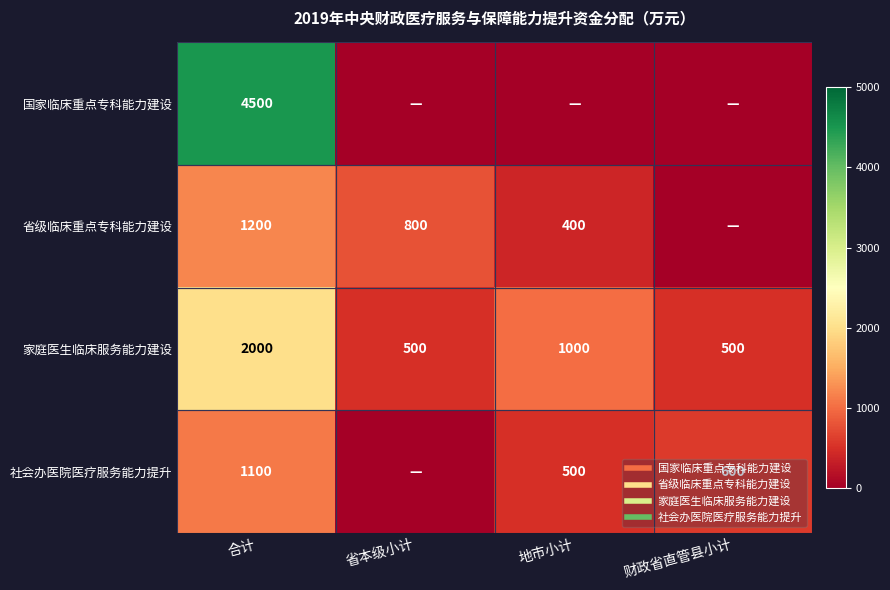

Rank the series by their maximum value, from lowest to highest.

社会办医院医疗服务能力提升, 省级临床重点专科能力建设, 家庭医生临床服务能力建设, 国家临床重点专科能力建设